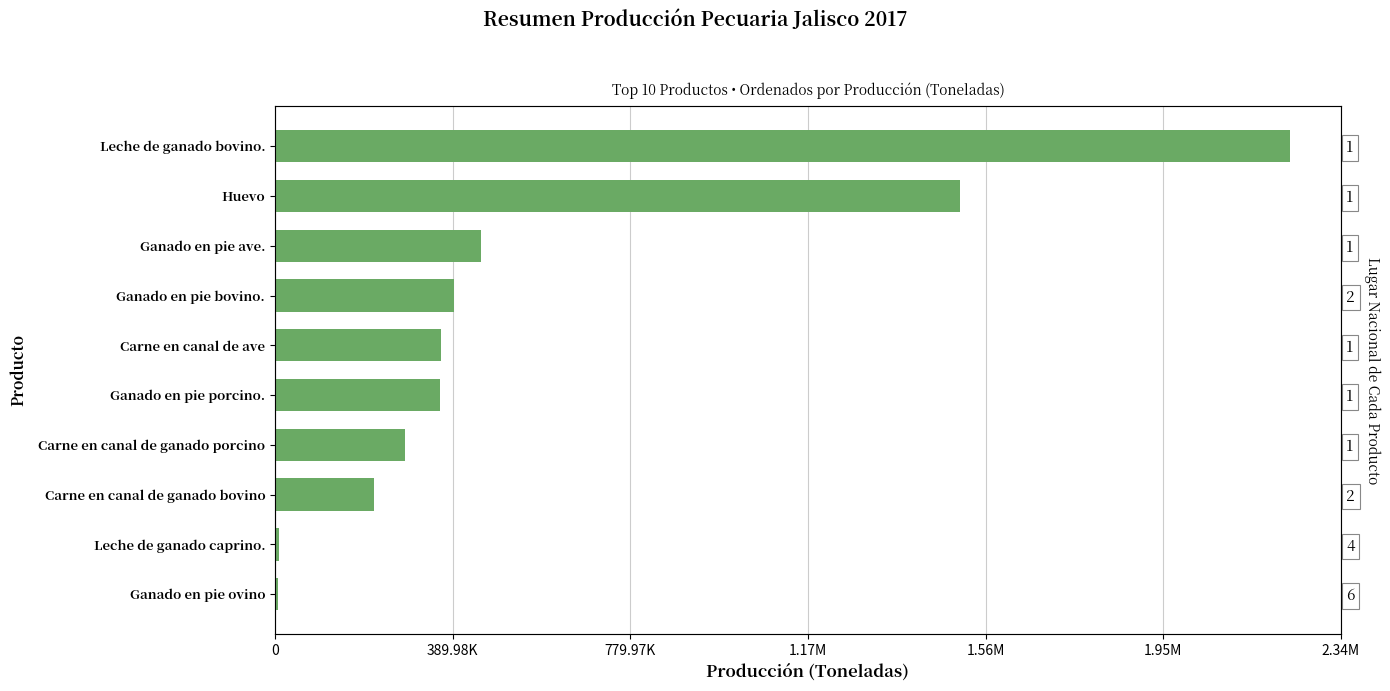

Reading right to left, transcribe all the data shown in this chart.

2228482	1504913	452899	393337	364539	362324	285093	216535	8058	7668